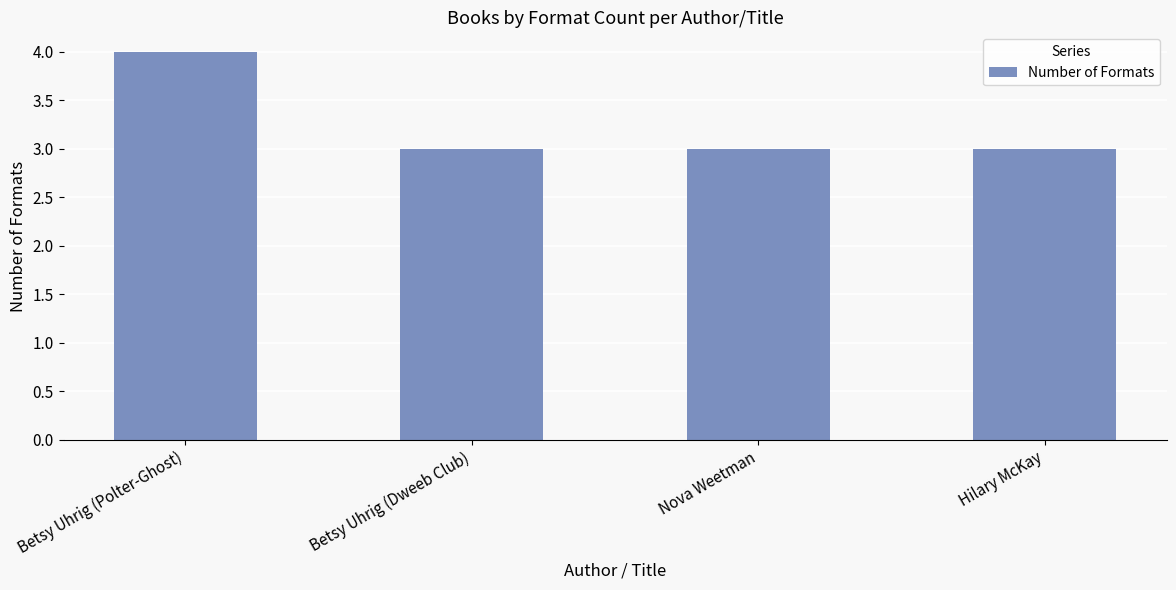

Reading right to left, transcribe all the data shown in this chart.

3	3	3	4